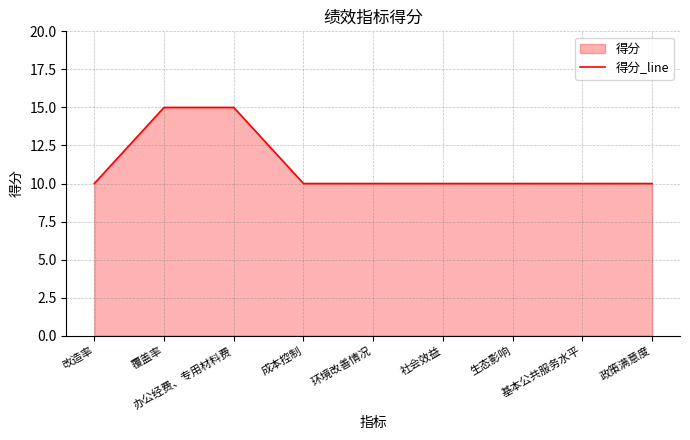

What is the label of the 6th point from the left?

社会效益